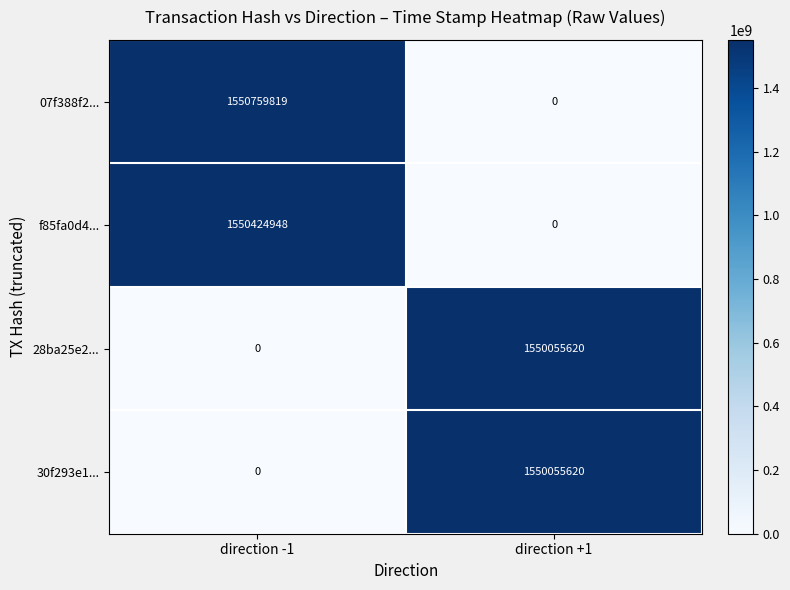

How many series are shown in this chart?

4